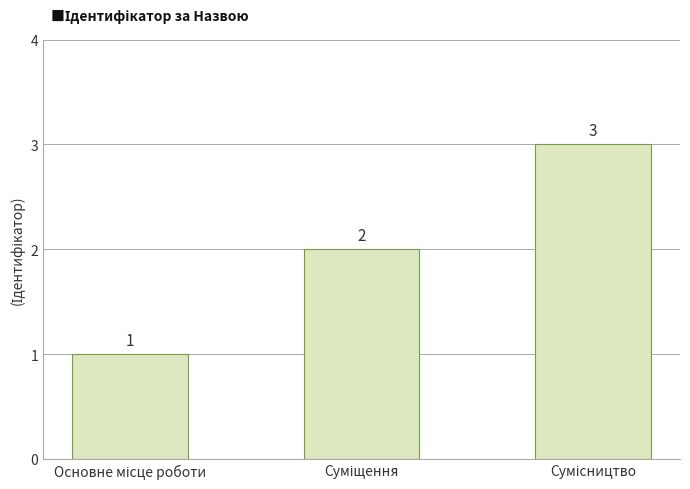

What is the value of the 2nd bar from the left?

2